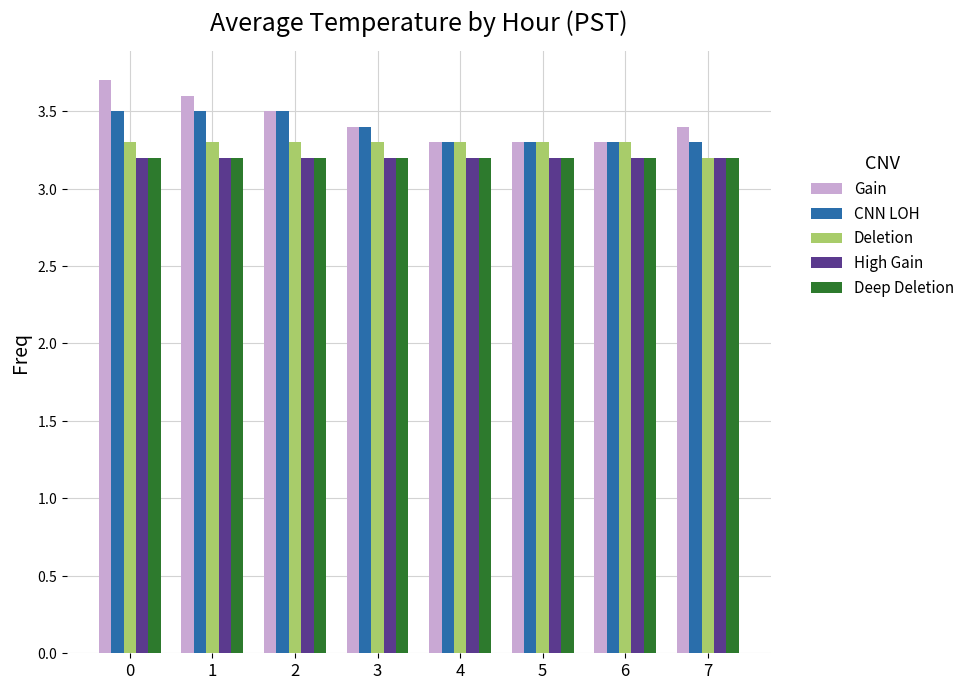

What is the average value of the Deep Deletion series?

3.2